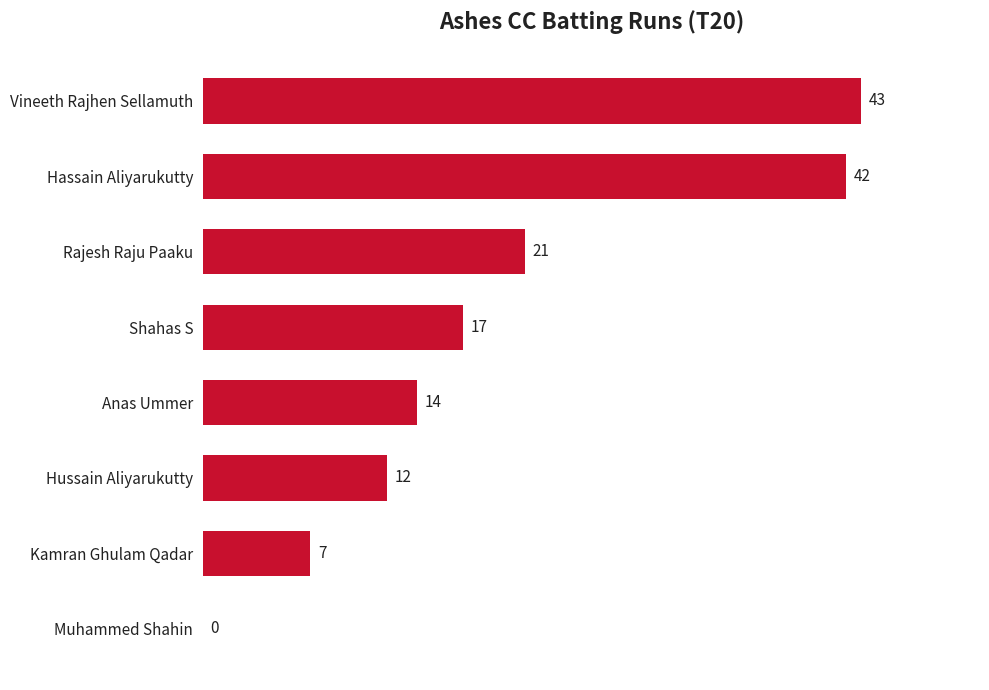

Reading bottom to top, transcribe all the data shown in this chart.

Muhammed Shahin=0	Kamran Ghulam Qadar=7	Hussain Aliyarukutty=12	Anas Ummer=14	Shahas S=17	Rajesh Raju Paaku=21	Hassain Aliyarukutty=42	Vineeth Rajhen Sellamuth=43